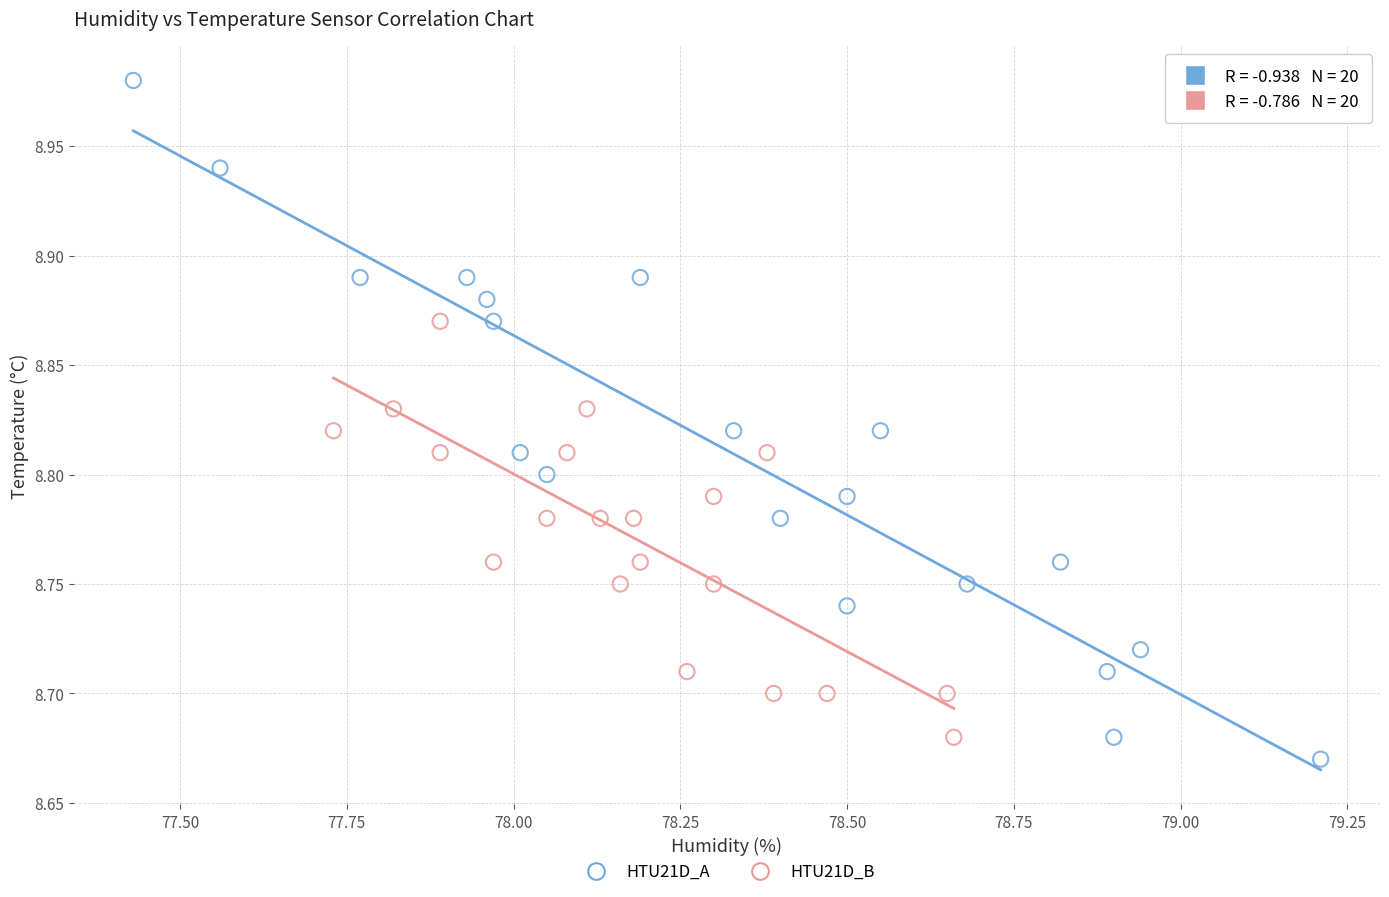

Which series reaches the maximum Y coordinate?

HTU21D_A